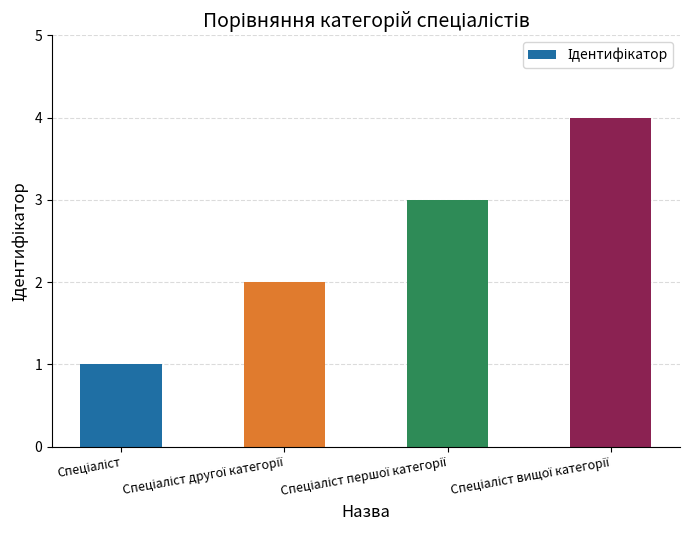

What is the difference between the maximum and minimum values?

3